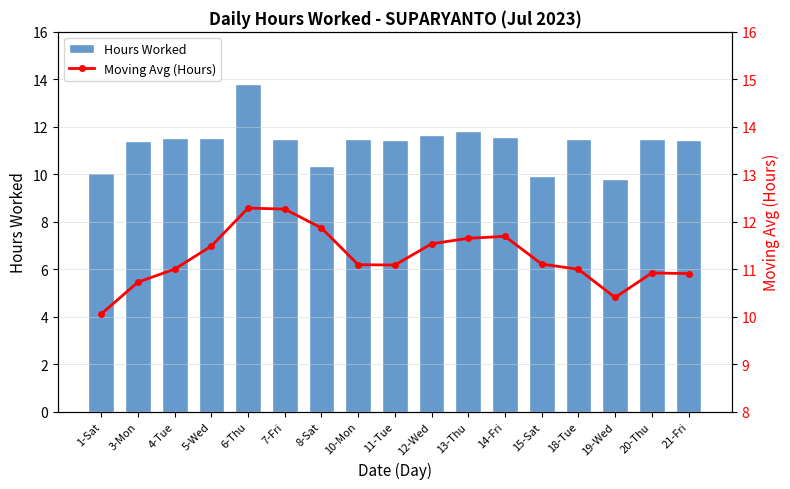

Which category has the lowest value in the Moving Avg (Hours) series?

1-Sat